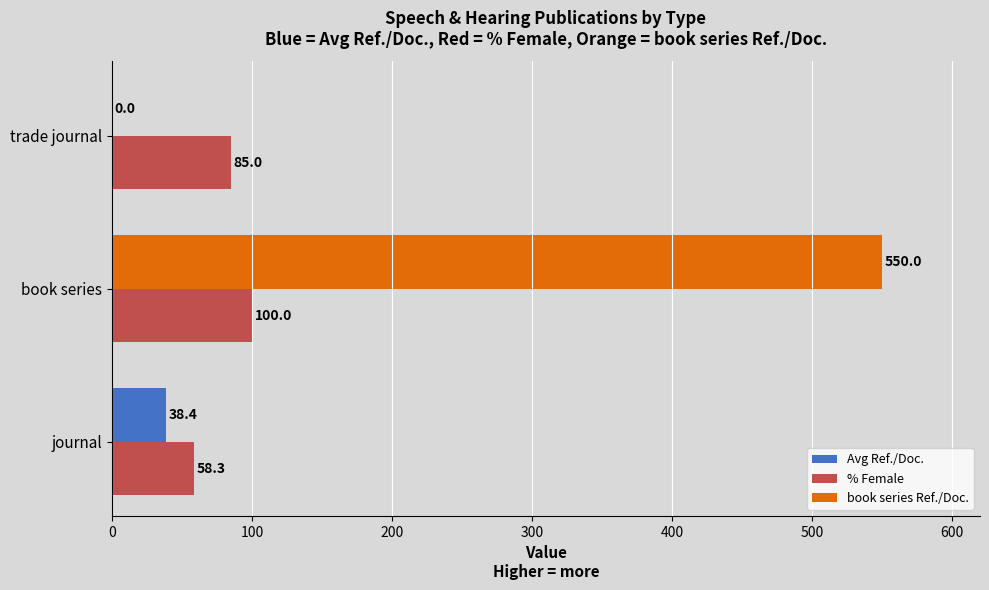

What is the total value across all series at book series?

650.0